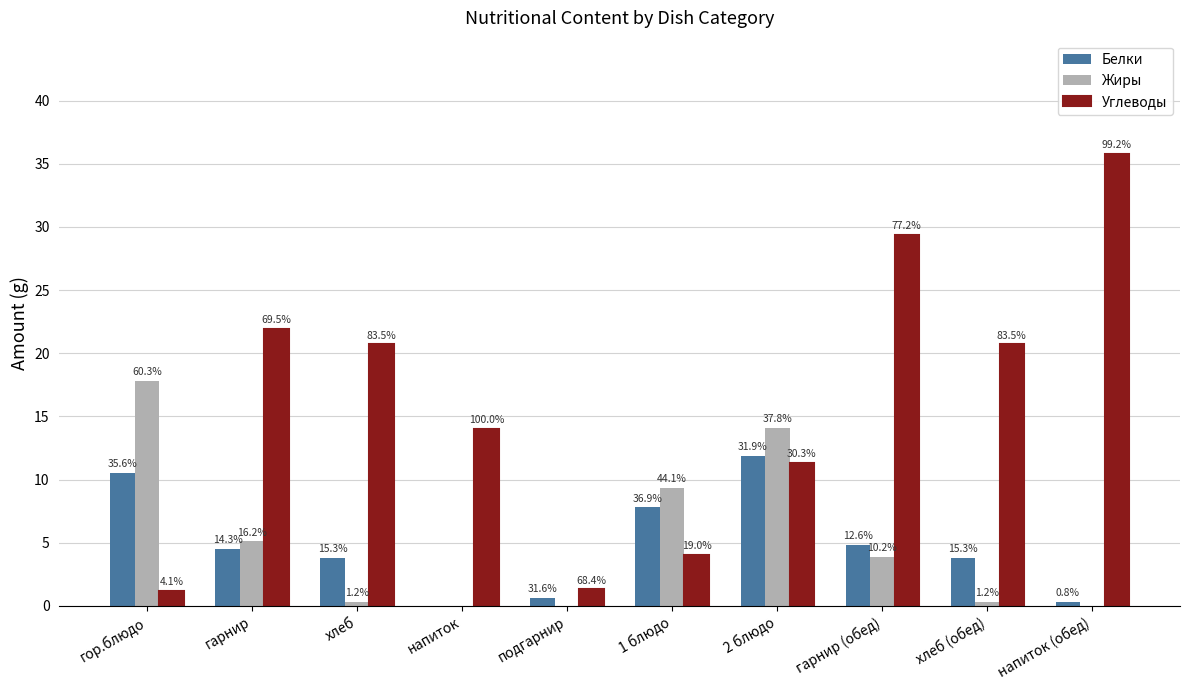

What are all the series names shown in the legend?

Белки, Жиры, Углеводы